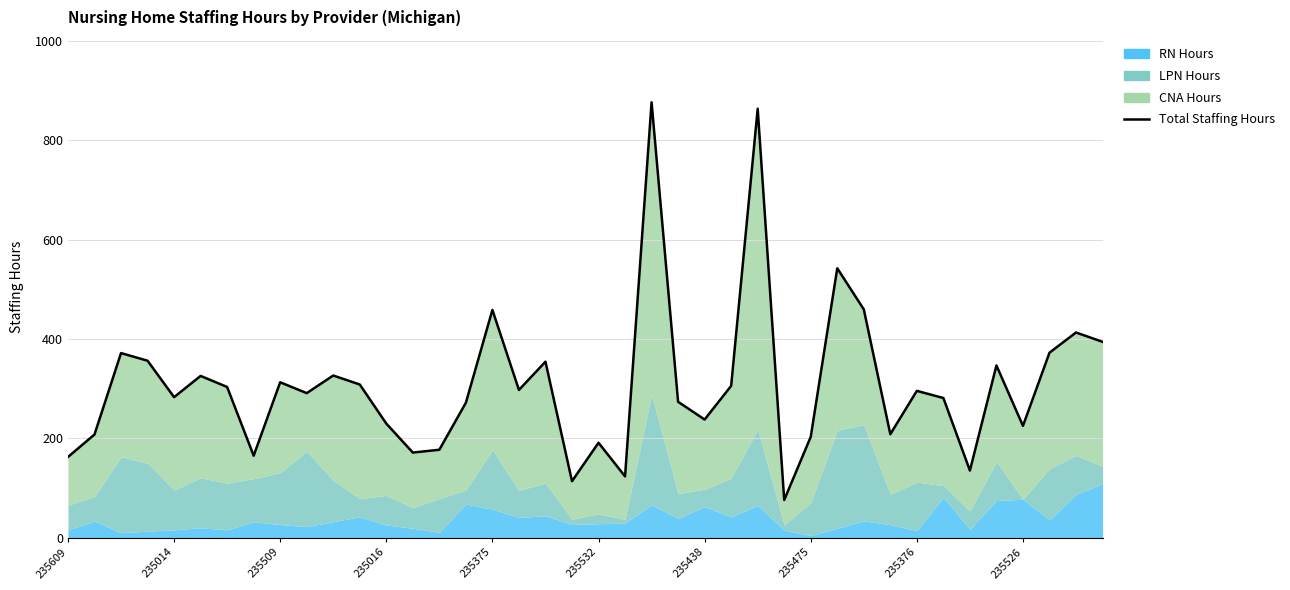

True or false: the data shows 75.9 at 27.

True